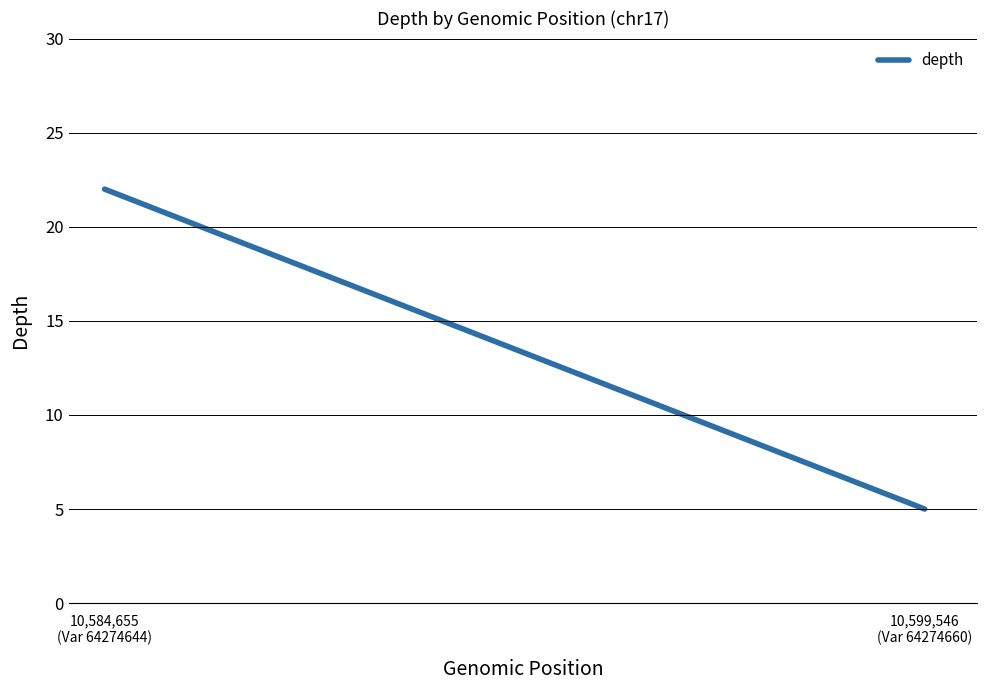

The chart shows a value of 3 at 10,599,546
(Var 64274660). True or false?

False